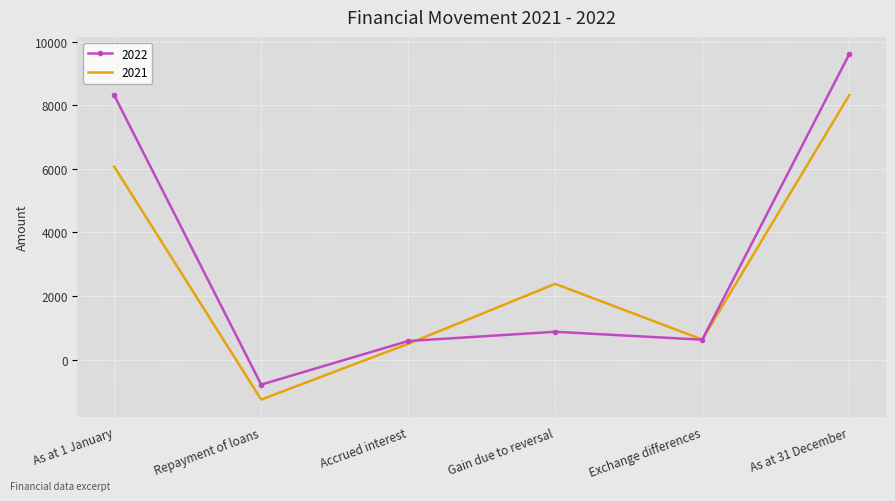

The 2022 series shows 1062 at Exchange differences. True or false?

False